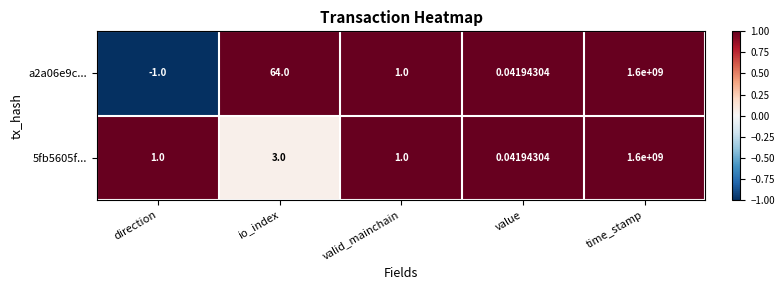

What is the spread (max minus min) of values at io_index?

61.0